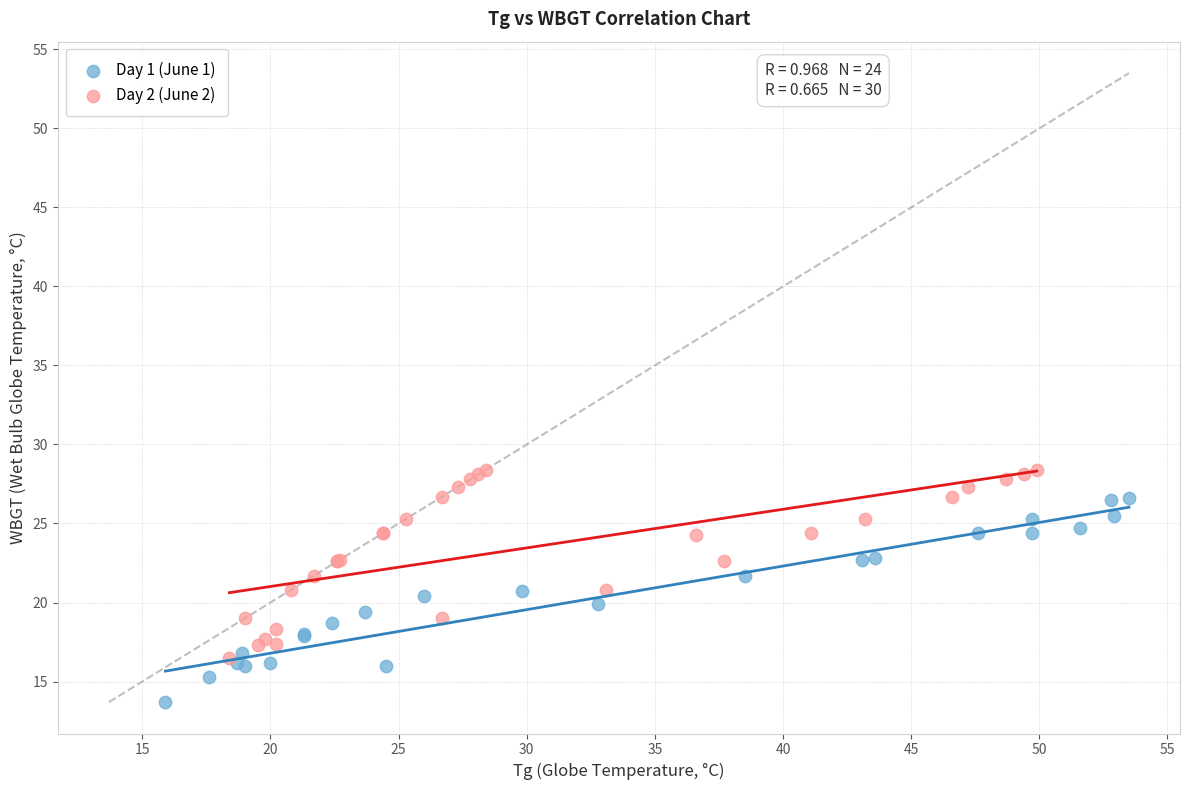

Which series reaches the maximum Y coordinate?

Day 2 (June 2)